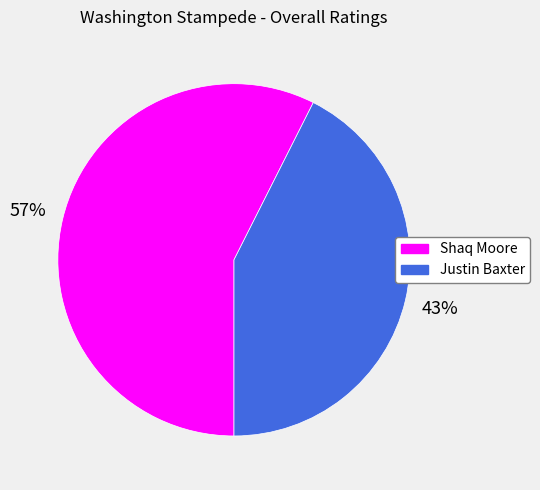

Which slice represents more than half of the pie?

Shaq Moore